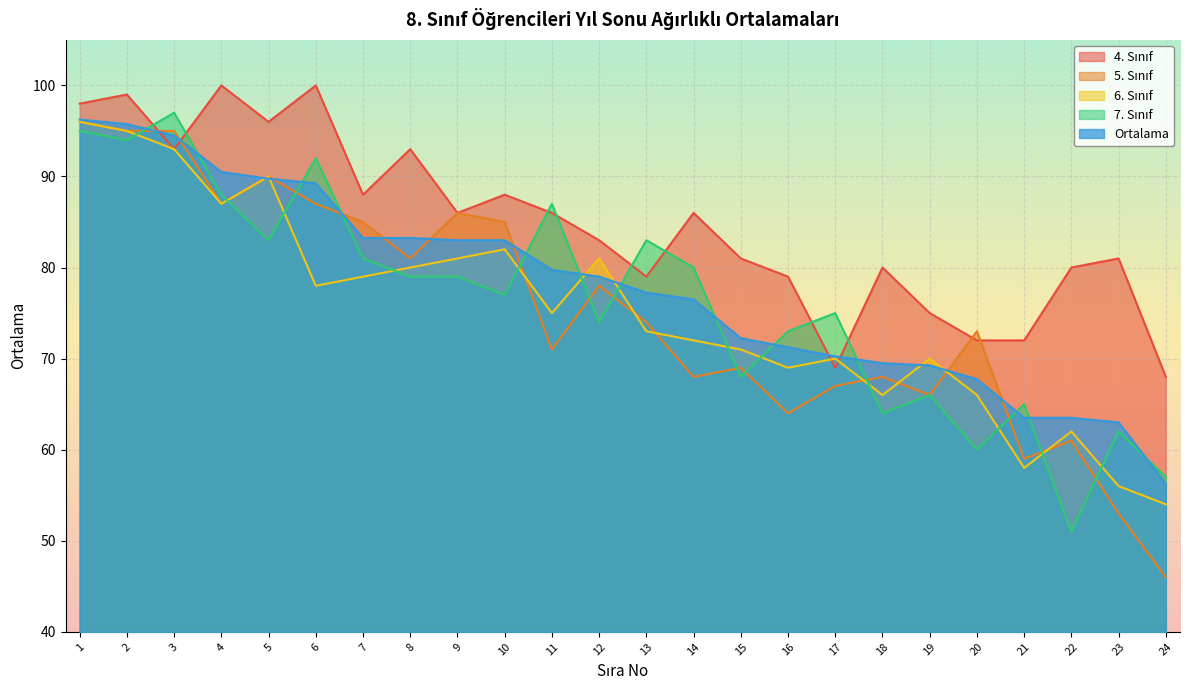

Where is 5. Sınıf nearest to the value 71?

11